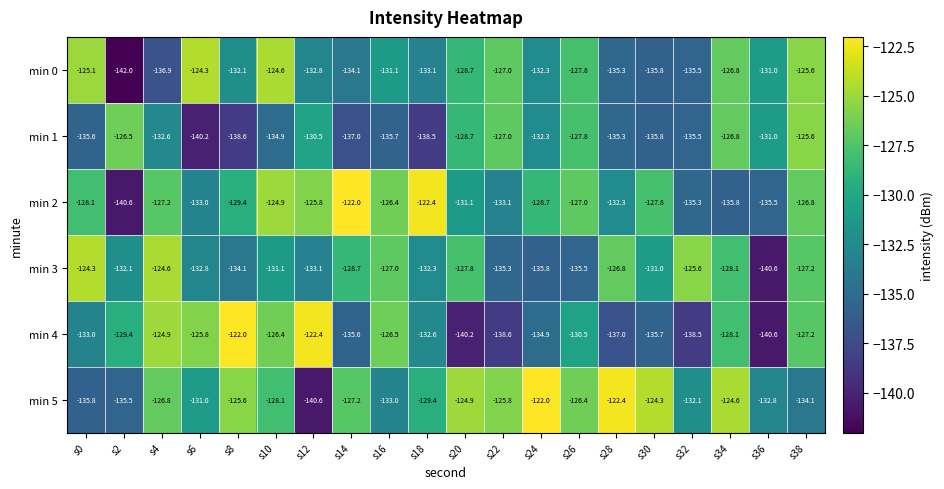

The value of min 4 at s22 is -51.9. True or false?

False